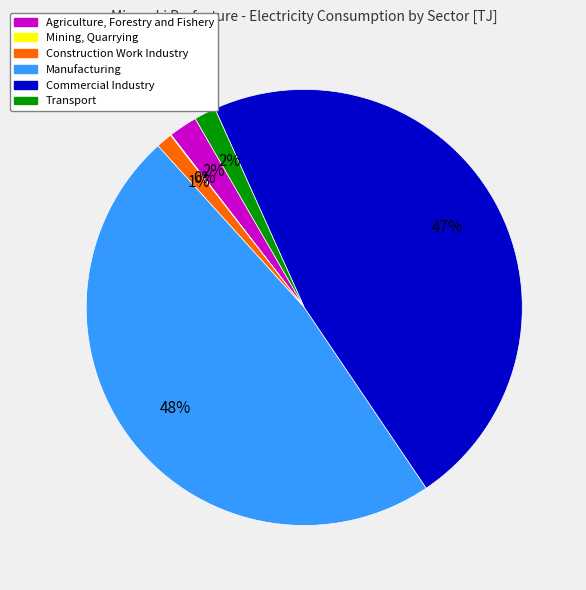

To the nearest percent, what percentage of the pie is Construction Work Industry?

1%